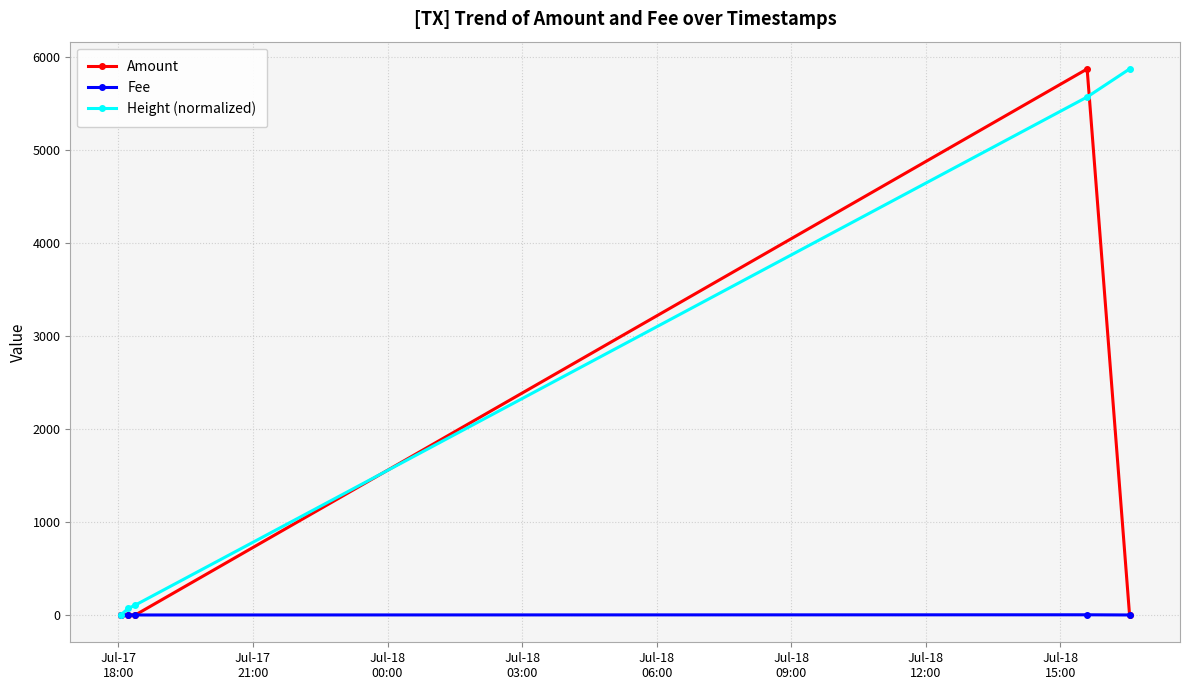

Rank the series by their average value, from lowest to highest.

Fee, Amount, Height (normalized)